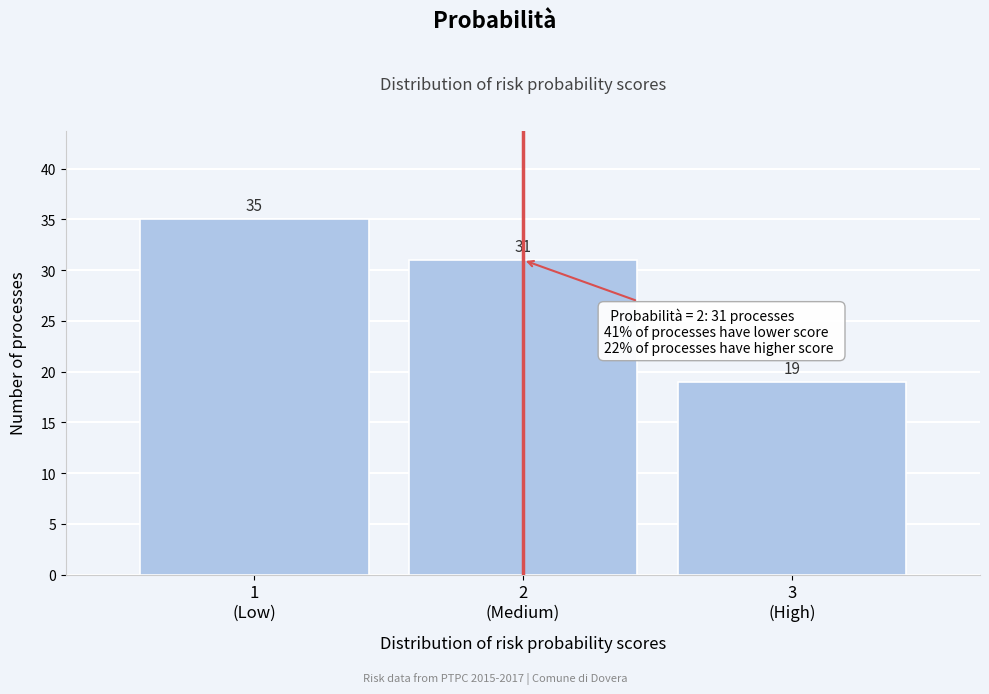

Reading left to right, what are all the values shown in this chart?

35	31	19